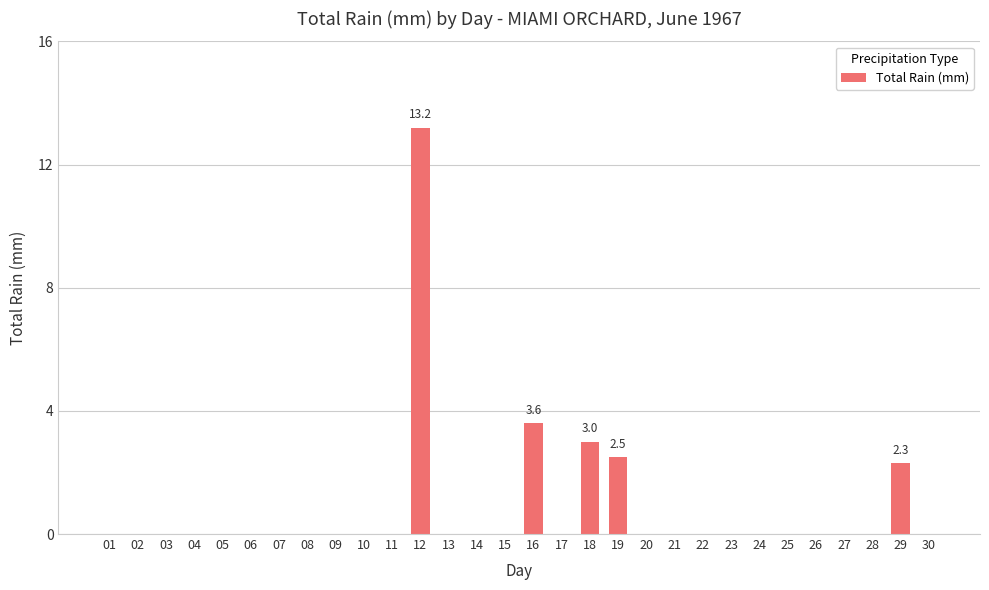

True or false: the data shows 13.2 at 12.

True